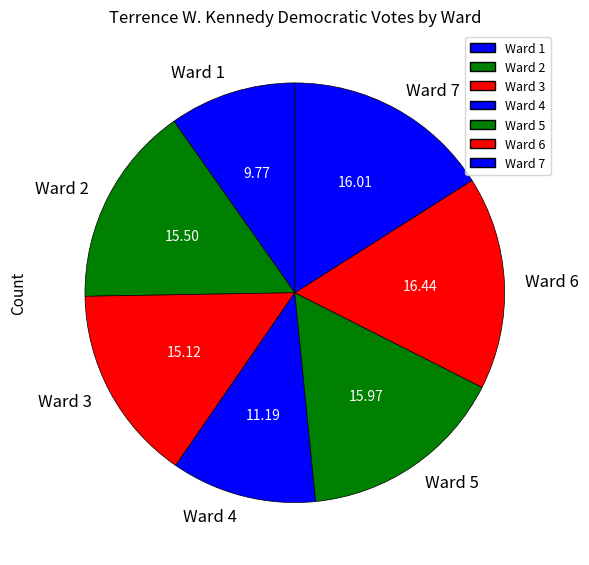

Combined, do Ward 4 and Ward 3 account for over 50%?

No